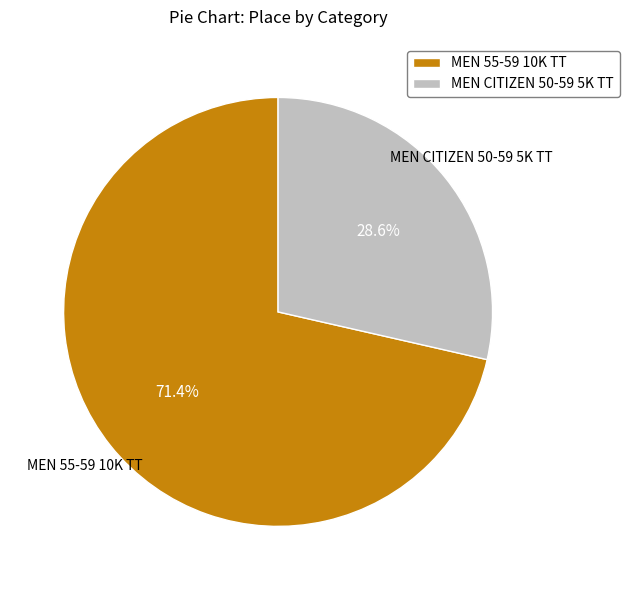

Approximately how many times larger is the value at MEN CITIZEN 50-59 5K TT compared to MEN 55-59 10K TT?

0.4